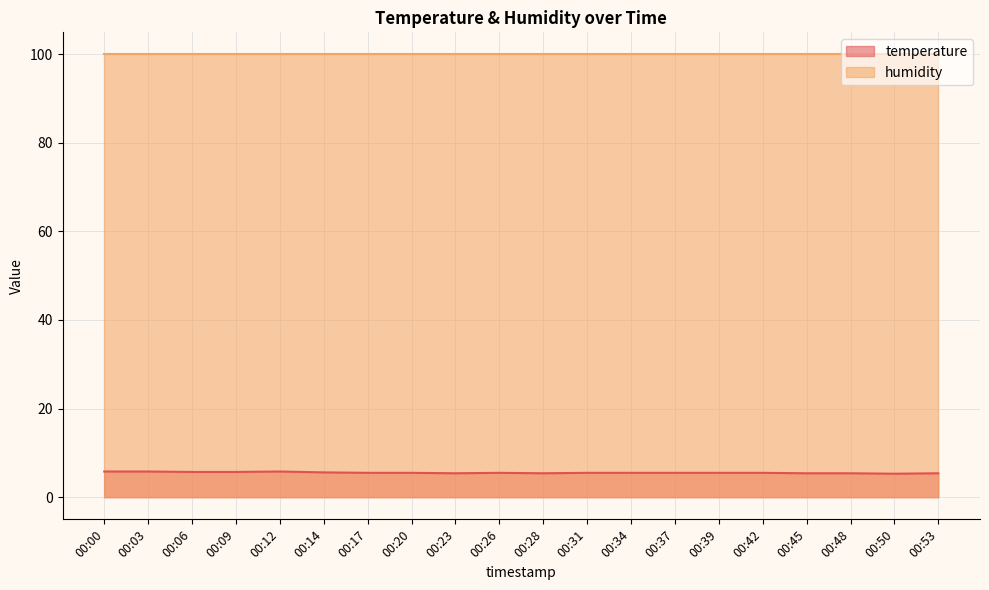

What is the sum of all values?

110.7